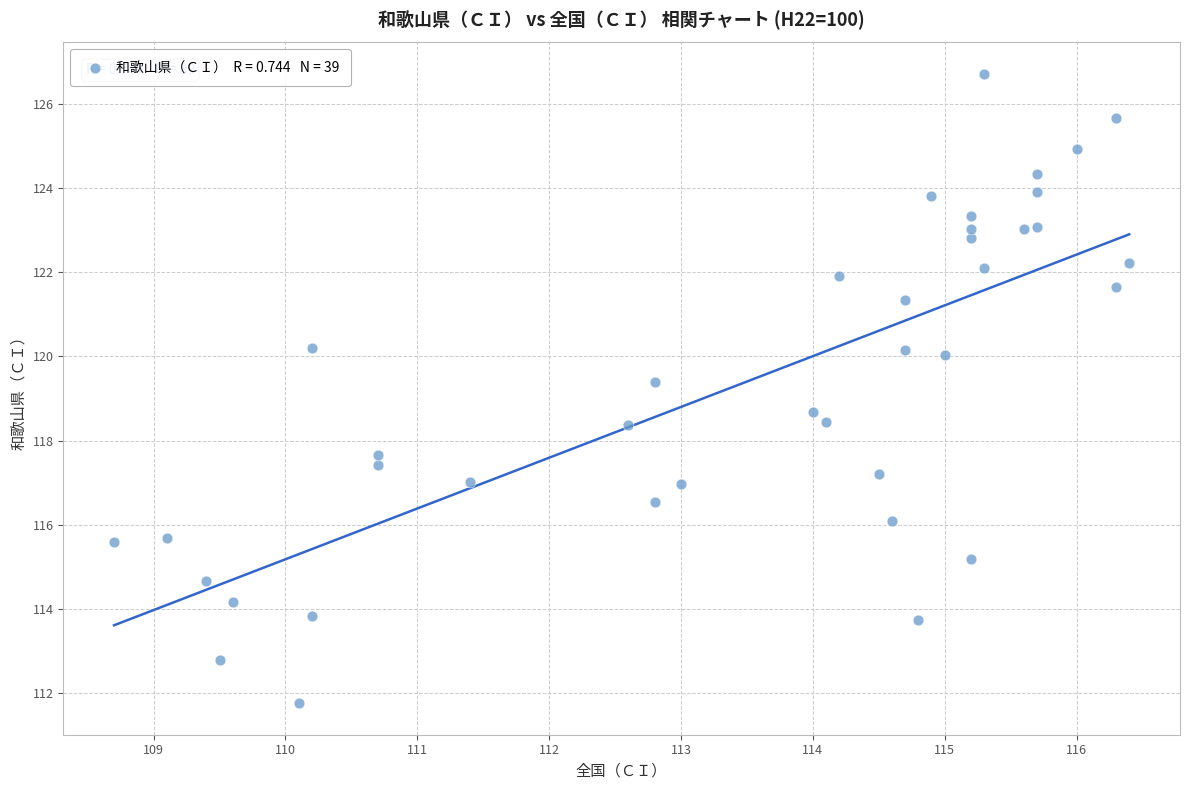

What is the range of Y values (max minus min)?

15.0